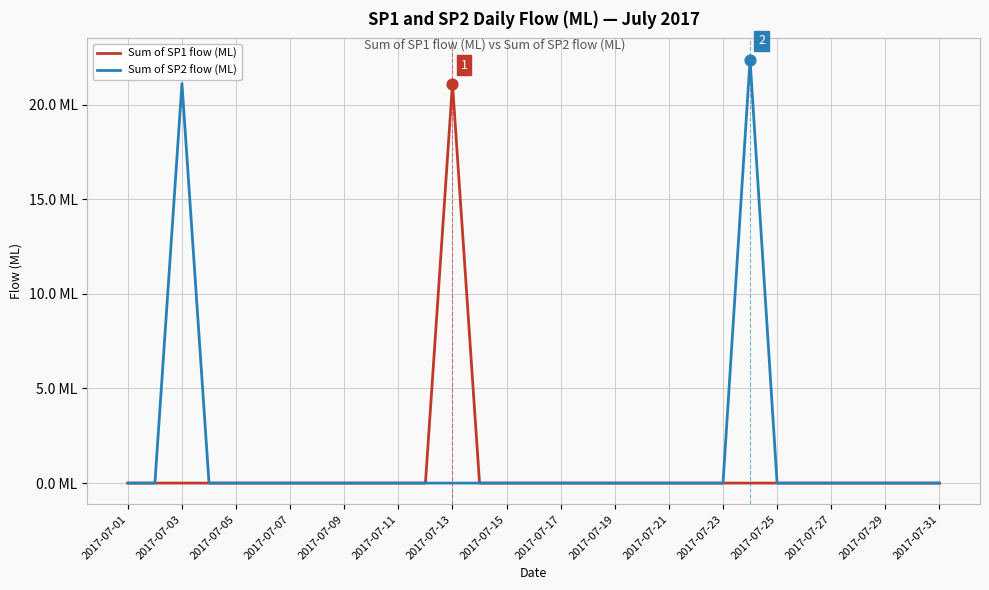

Which series has the largest total across all categories?

Sum of SP2 flow (ML)